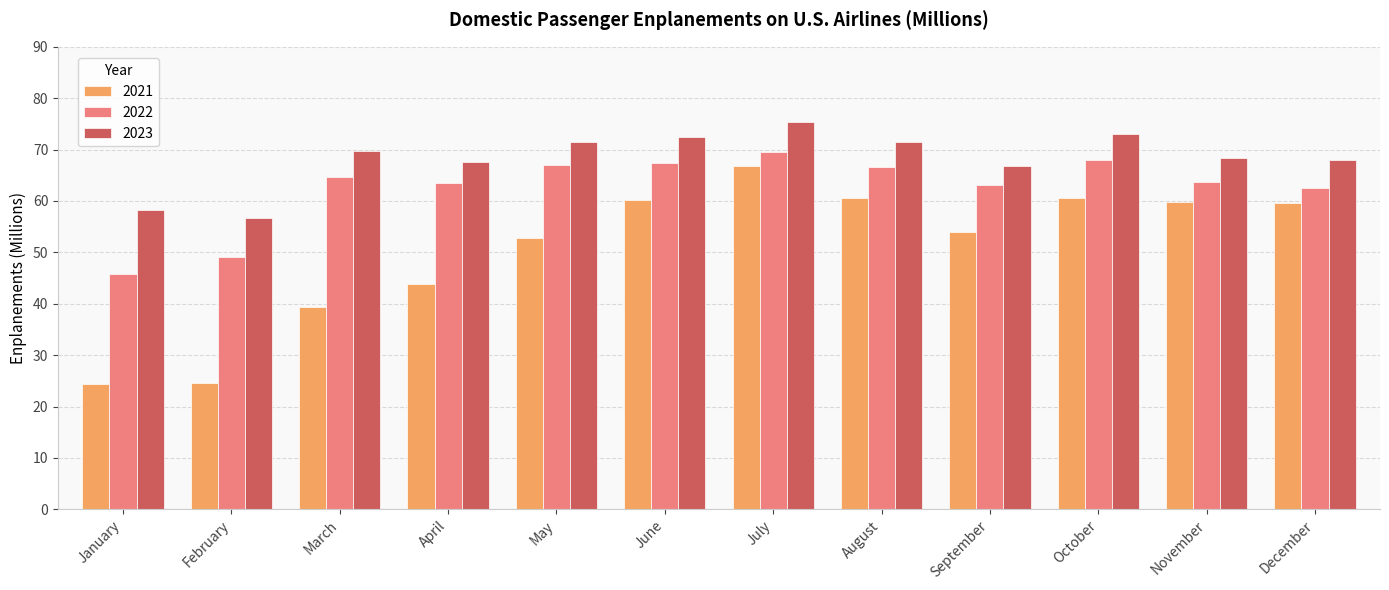

The 2021 series shows 72.4 at April. True or false?

False